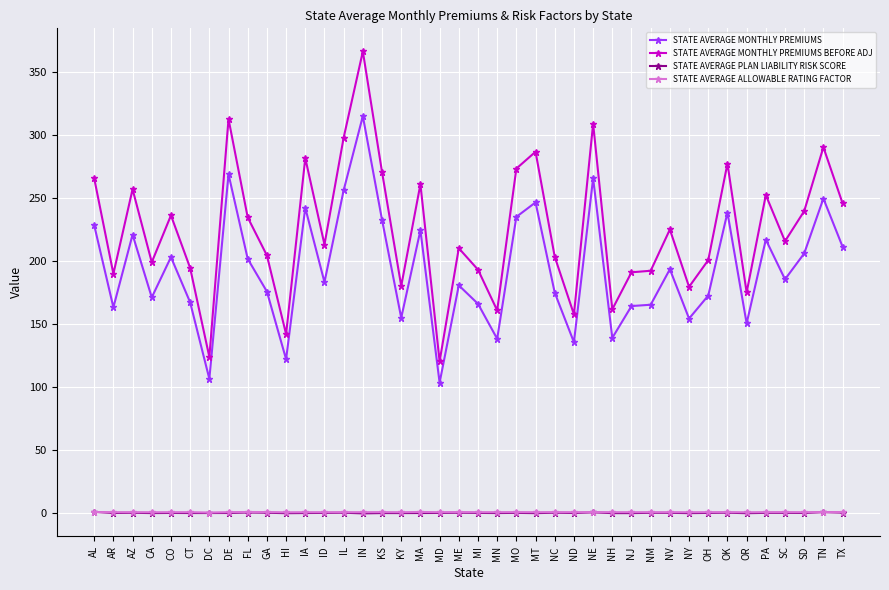

Is it true that STATE AVERAGE MONTHLY PREMIUMS BEFORE ADJ equals 277.4 at OK?

True